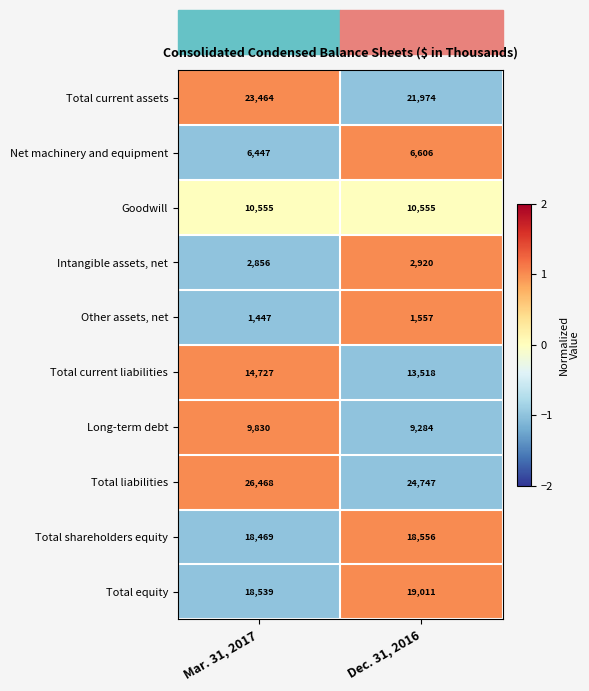

The value of Other assets, net at Dec. 31, 2016 is 2277. True or false?

False